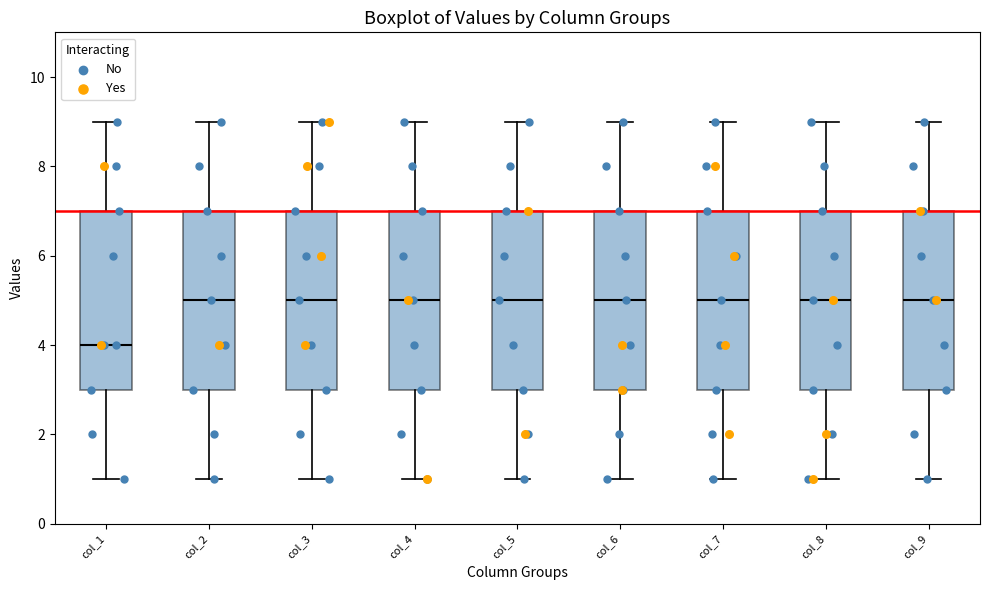

Where does the upper whisker of the box for col_8 end on the y-axis? The values are not printed on the chart, so give them approximately, as read against the axis.

9